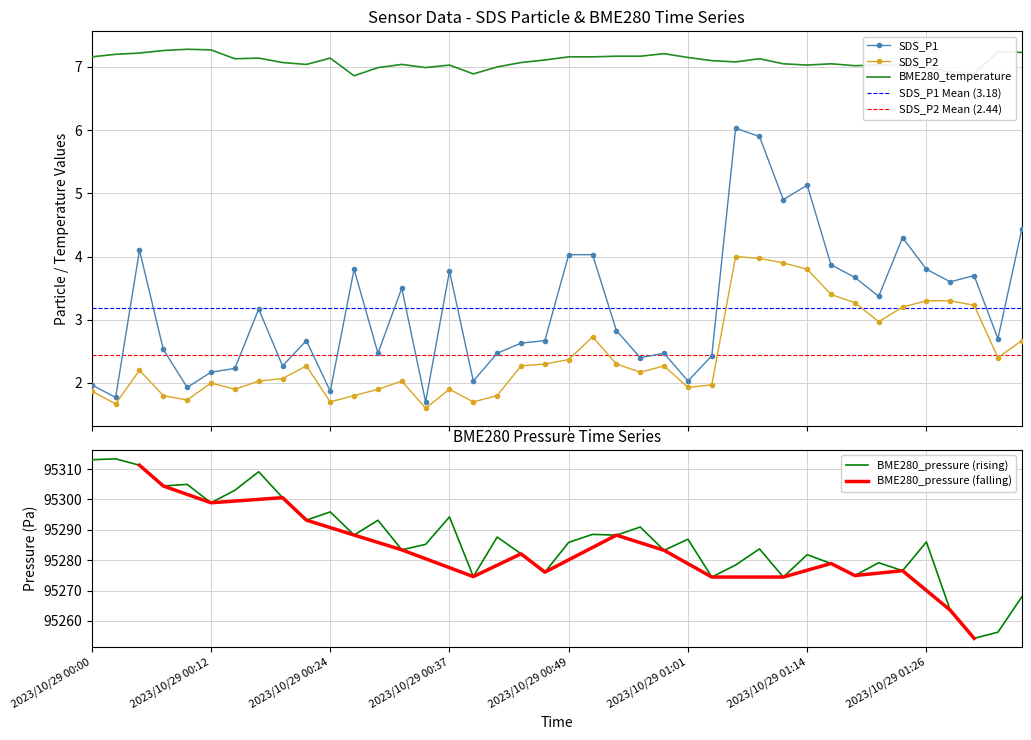

Which category has the lowest value in the BME280_temperature series?

11